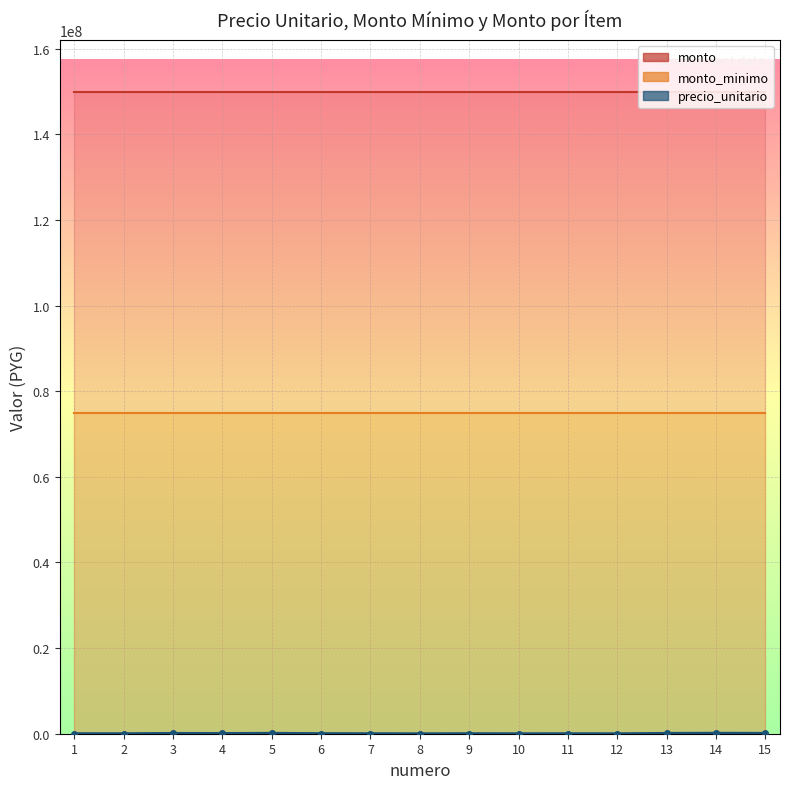

Between 9 and 12, which is larger?

9